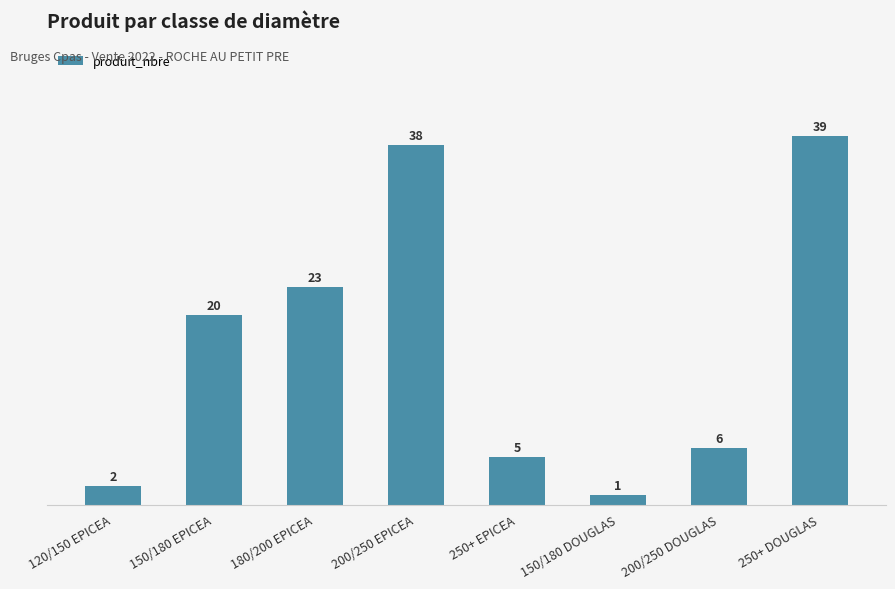

How many series are shown in this chart?

1